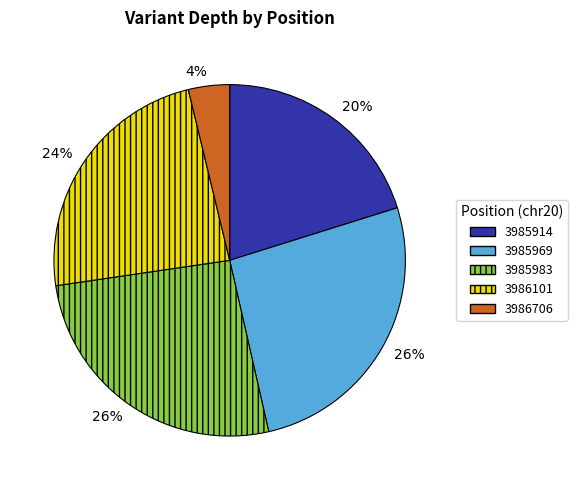

To the nearest percent, what is the combined percentage of 3985914 and 3985983?

46%